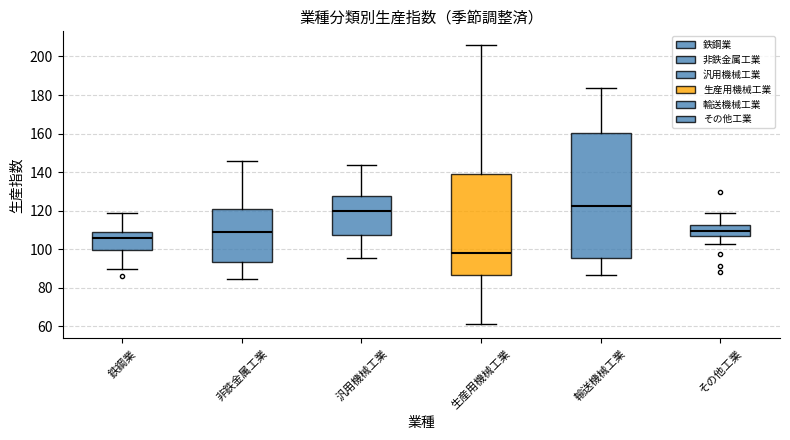

Which box has the highest median line?

輸送機械工業